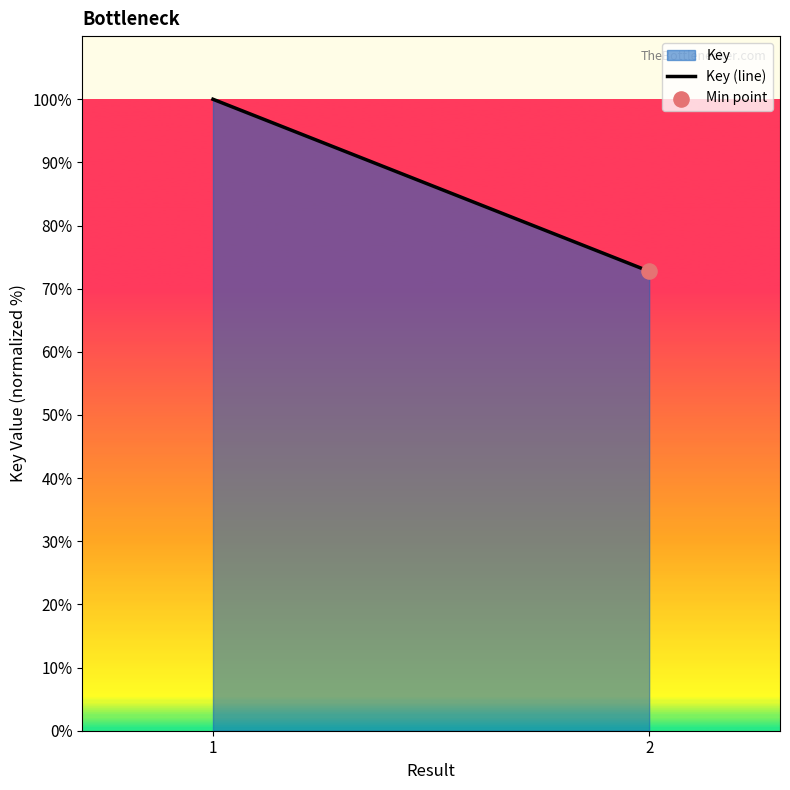

What is the ratio of the value at 2 to the value at 1?

0.7